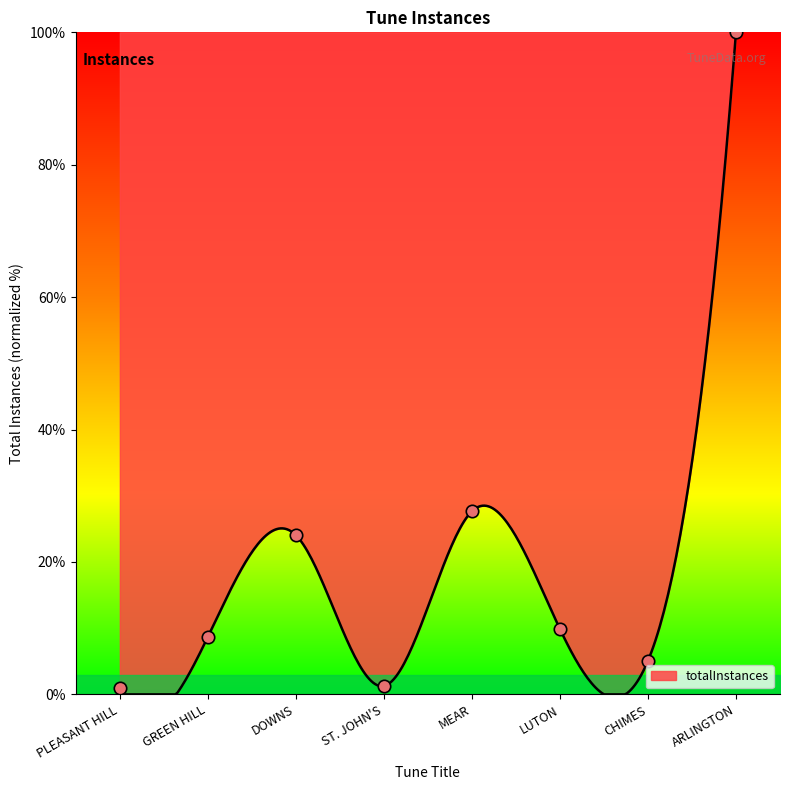

What is the change in value from DOWNS to LUTON?

-14.2